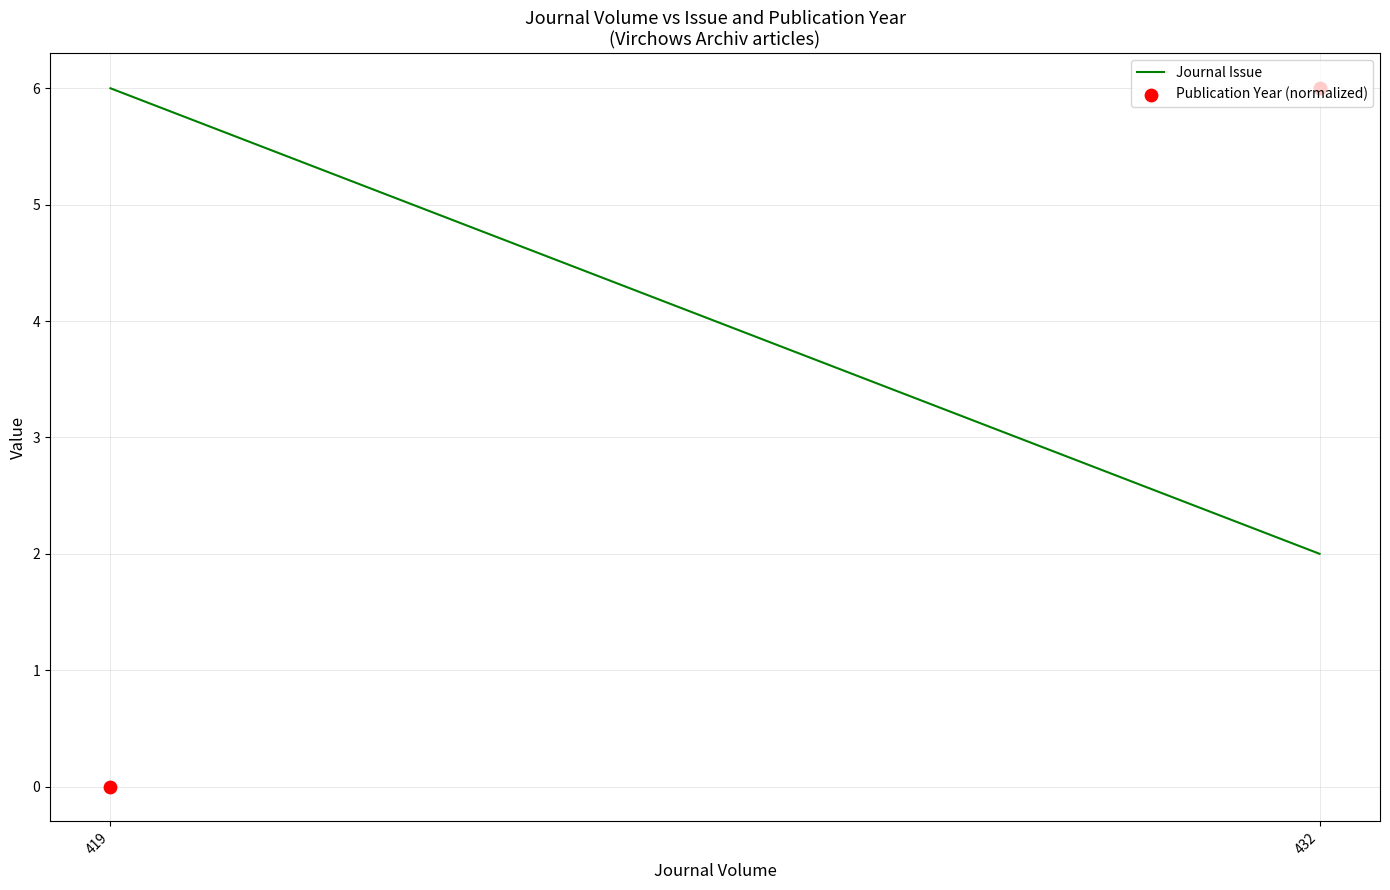

Which series has the largest Y range (max minus min)?

Publication Year (normalized)